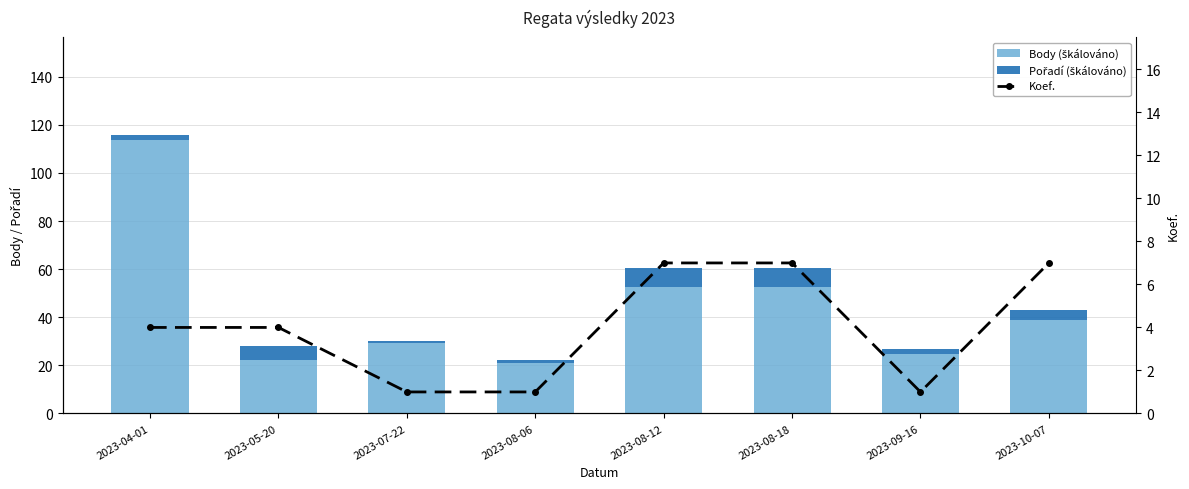

Reading left to right, transcribe all the data shown in this chart.

Body (škálováno): 2023-04-01=113.9	2023-05-20=22.2	2023-07-22=29.3	2023-08-06=21.1	2023-08-12=52.4	2023-08-18=52.4	2023-09-16=24.6	2023-10-07=38.8
Pořadí (škálováno): 2023-04-01=2.0	2023-05-20=6.0	2023-07-22=1.0	2023-08-06=1.0	2023-08-12=8.0	2023-08-18=8.0	2023-09-16=2.0	2023-10-07=4.0
Koef.: 2023-04-01=4.0	2023-05-20=4.0	2023-07-22=1.0	2023-08-06=1.0	2023-08-12=7.0	2023-08-18=7.0	2023-09-16=1.0	2023-10-07=7.0